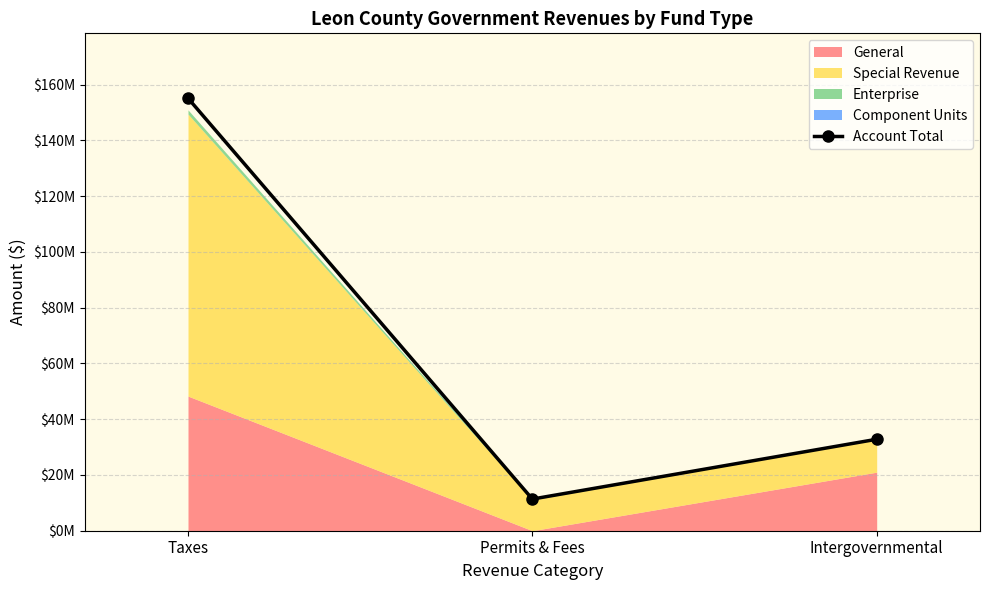

What is the label of the 1st point from the right?

Intergovernmental